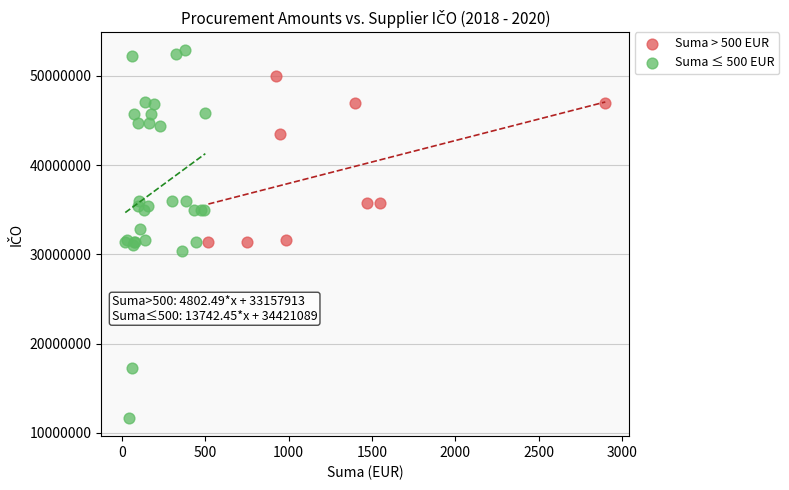

Which series contains the lowest Y value?

Suma ≤ 500 EUR